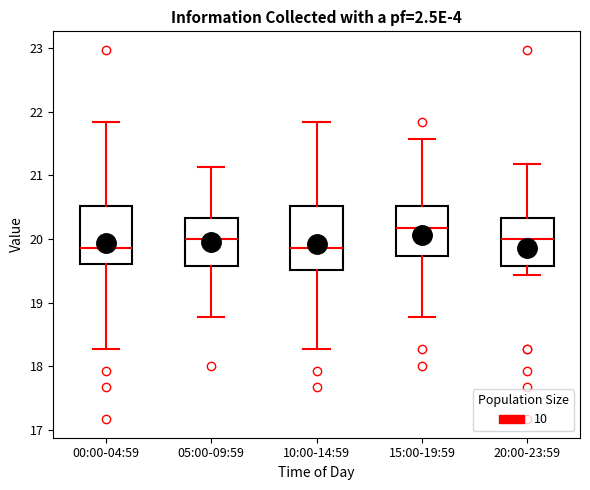

Reading left to right, transcribe this box plot: for each box, give where its median line is, the range the box spans, and where its two whiskers end, as read against the y-axis. The values are not printed on the chart, so give them approximately, as read against the axis.

00:00-04:59: median 19.9, box 19.6 to 20.5, whiskers 18.3 to 21.8
05:00-09:59: median 20.0, box 19.6 to 20.3, whiskers 18.8 to 21.1
10:00-14:59: median 19.9, box 19.5 to 20.5, whiskers 18.3 to 21.8
15:00-19:59: median 20.2, box 19.7 to 20.5, whiskers 18.8 to 21.6
20:00-23:59: median 20.0, box 19.6 to 20.3, whiskers 19.4 to 21.2